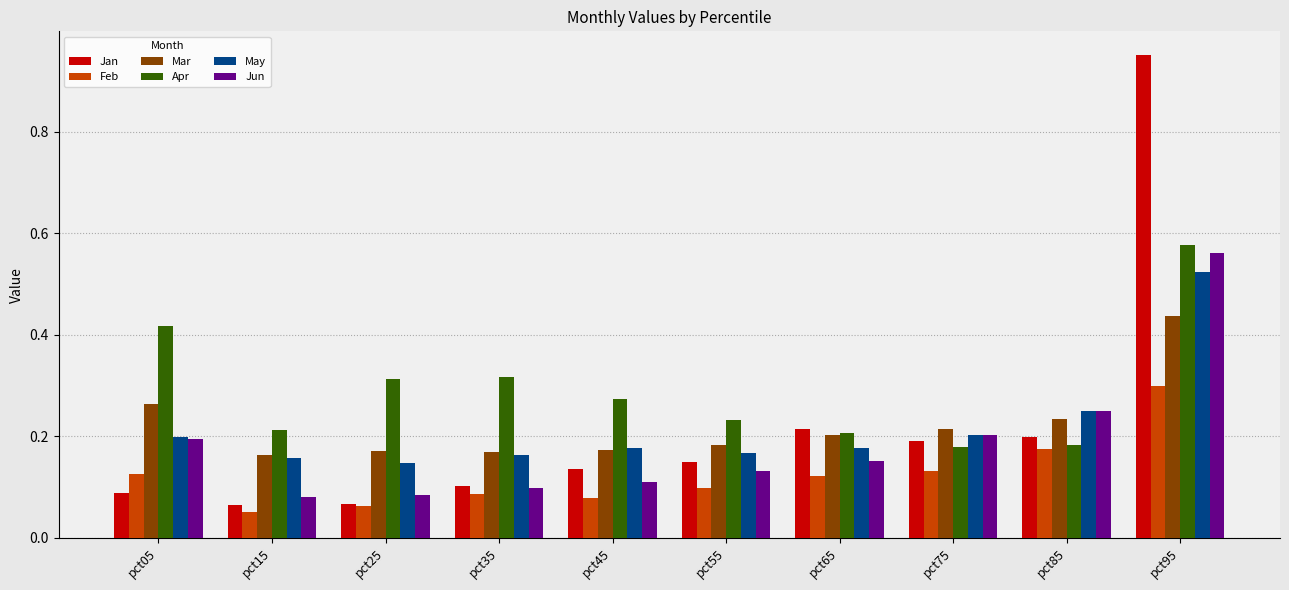

True or false: Mar has a value of 0.3 at pct75.

False